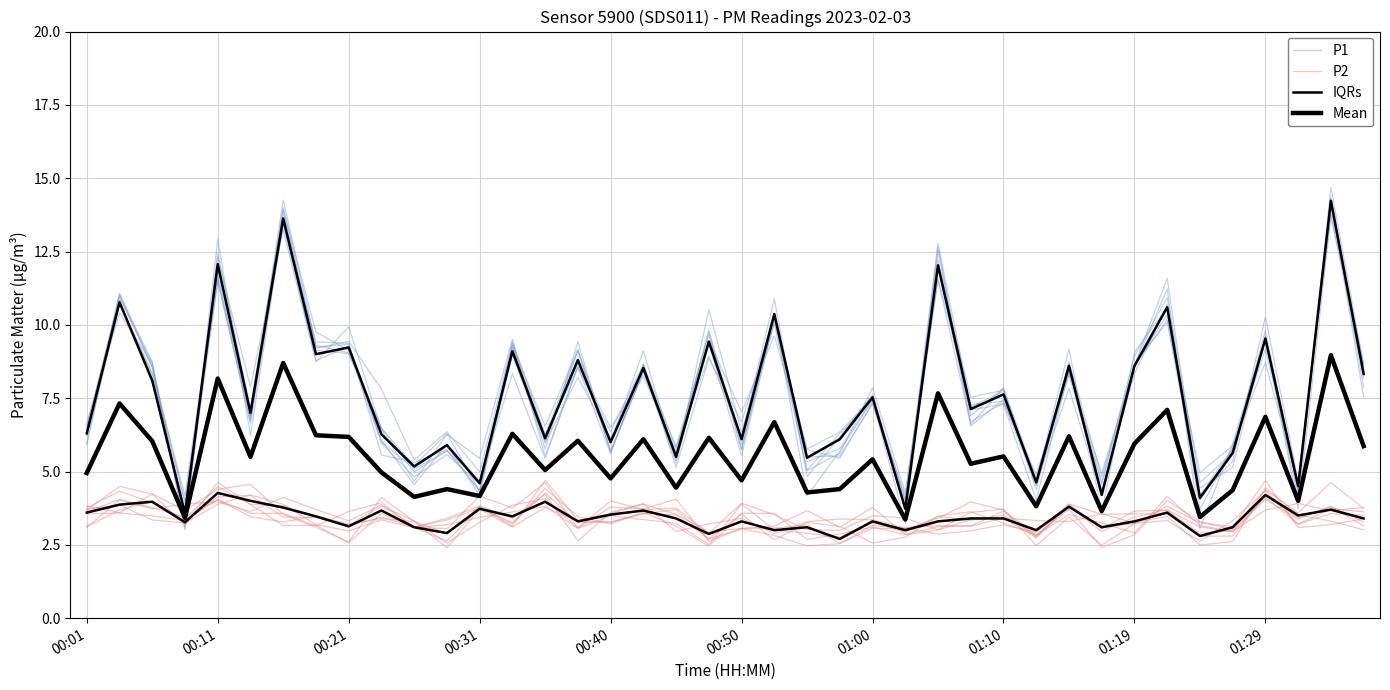

Read the P1 value at 01:19.

8.6